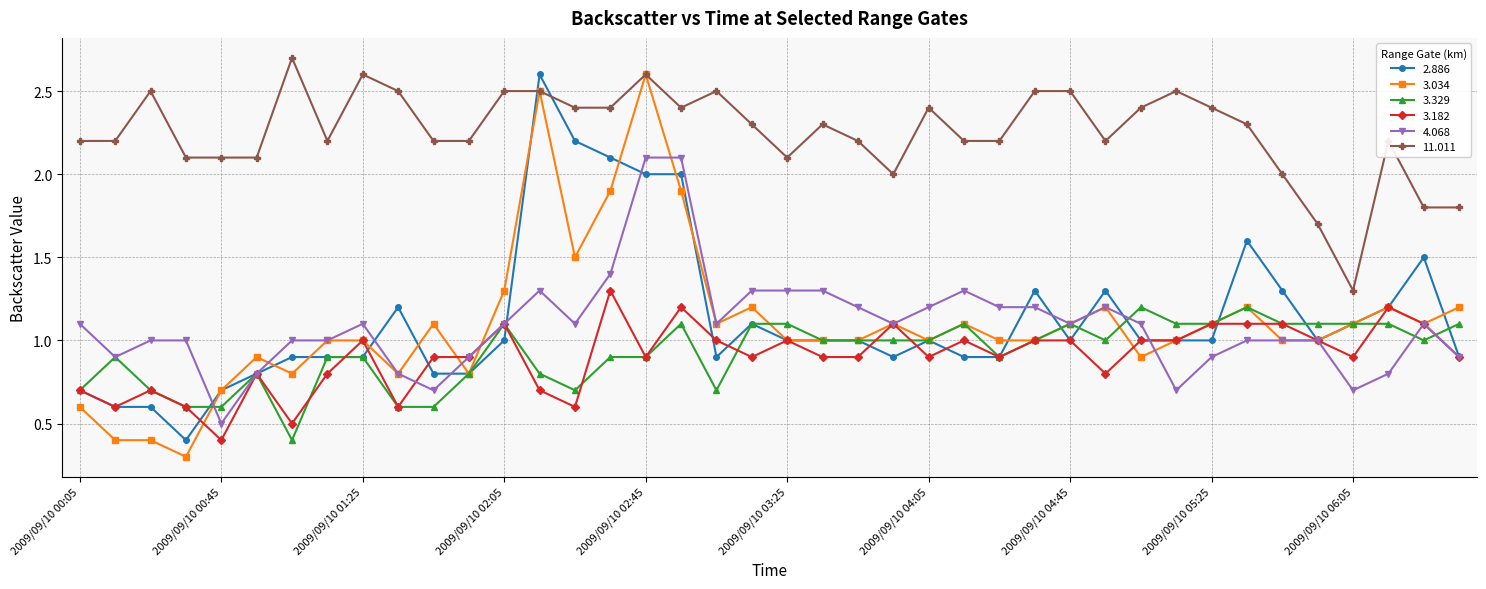

What is the sum of all 2.886 values?

45.1